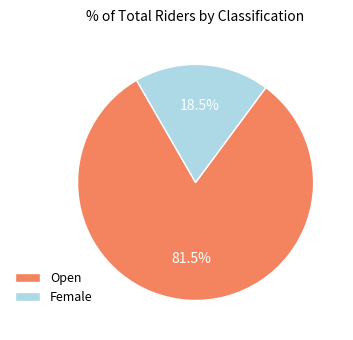

To the nearest percent, what is the average slice percentage?

50%